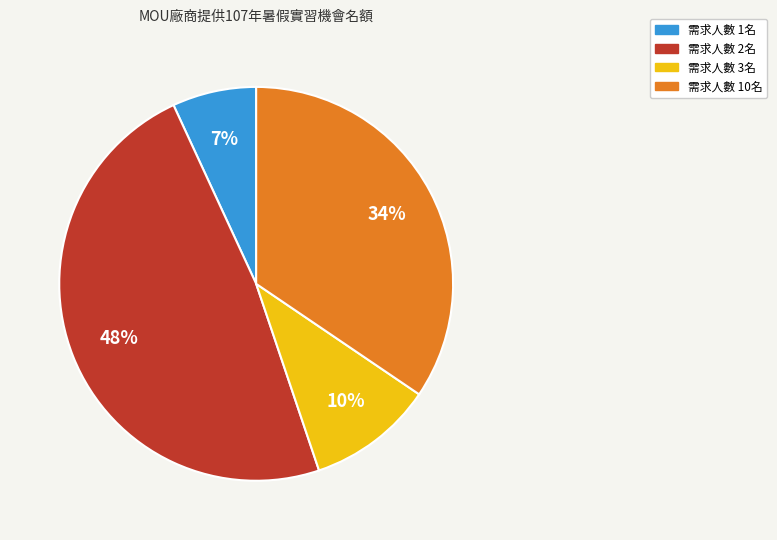

To the nearest percent, what percentage of the pie is 需求人數 10名?

34%